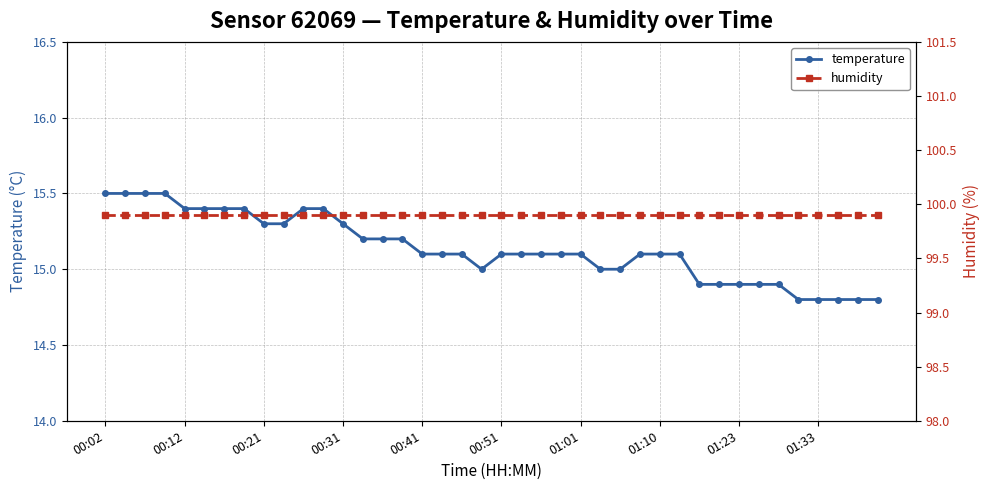

How many distinct data groups are displayed?

2